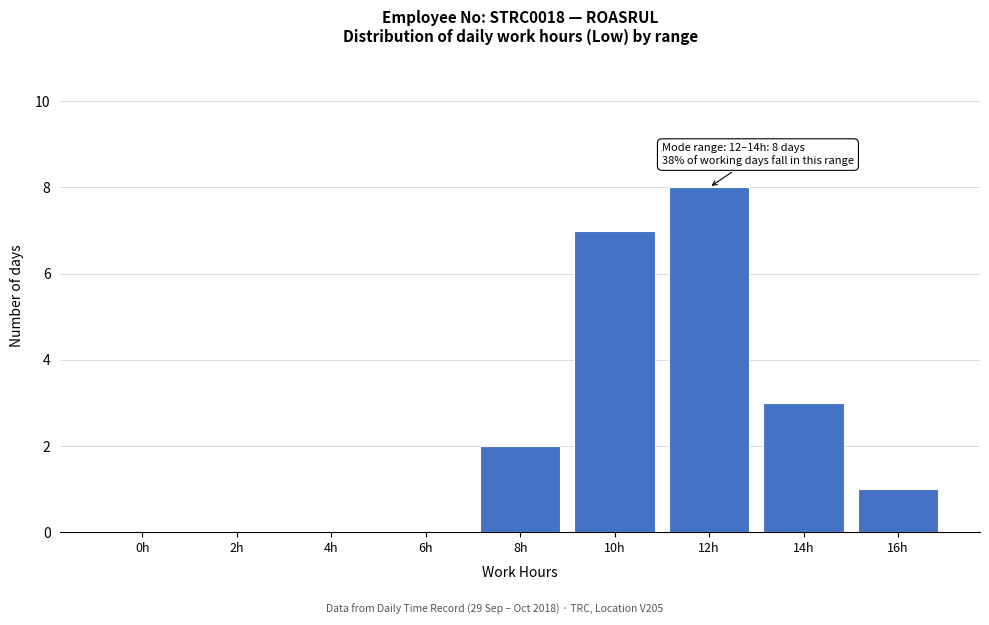

Reading left to right, extract all data points from this chart.

0h=0	2h=0	4h=0	6h=0	8h=2	10h=7	12h=8	14h=3	16h=1